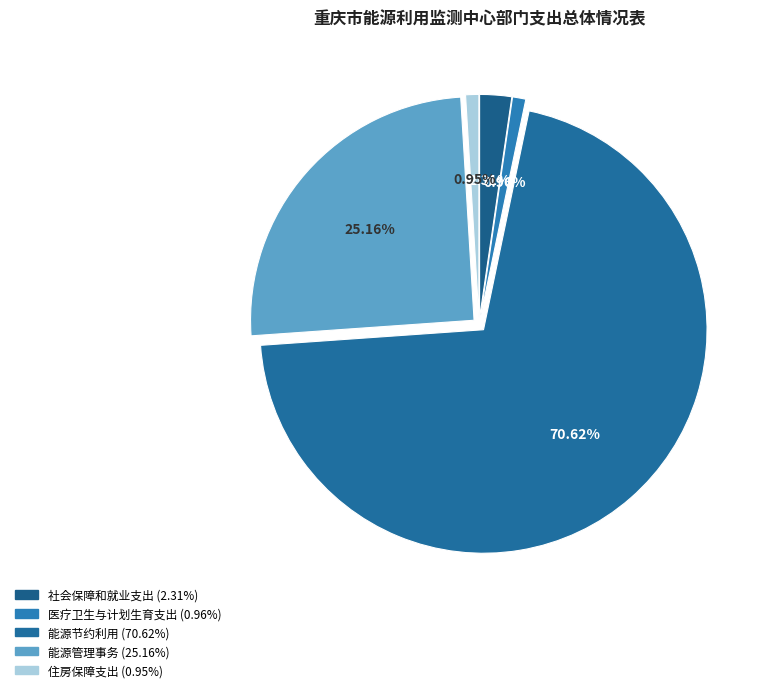

To the nearest percent, what percentage of the pie is 社会保障和就业支出?

2%